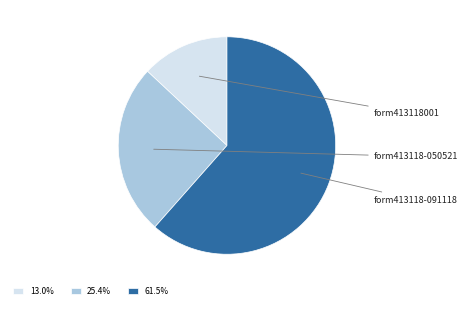

Do 61.5% and 13.0% together represent more than half of the pie?

Yes